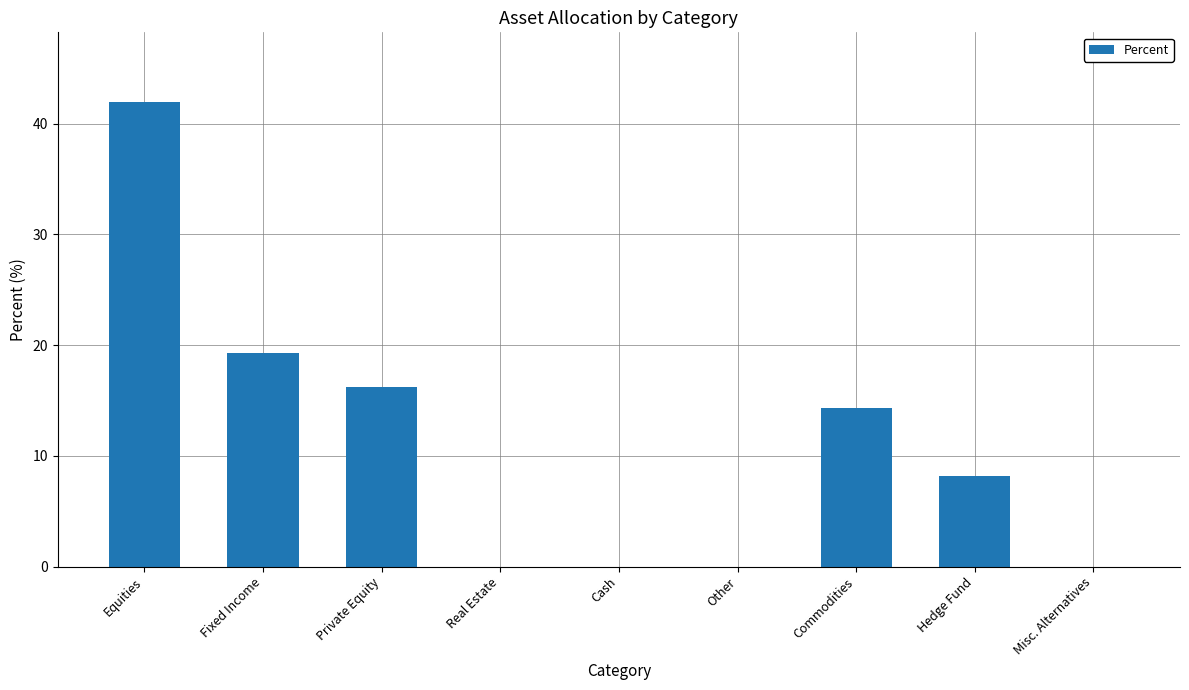

Is it true that the value at Private Equity is 16.3?

True